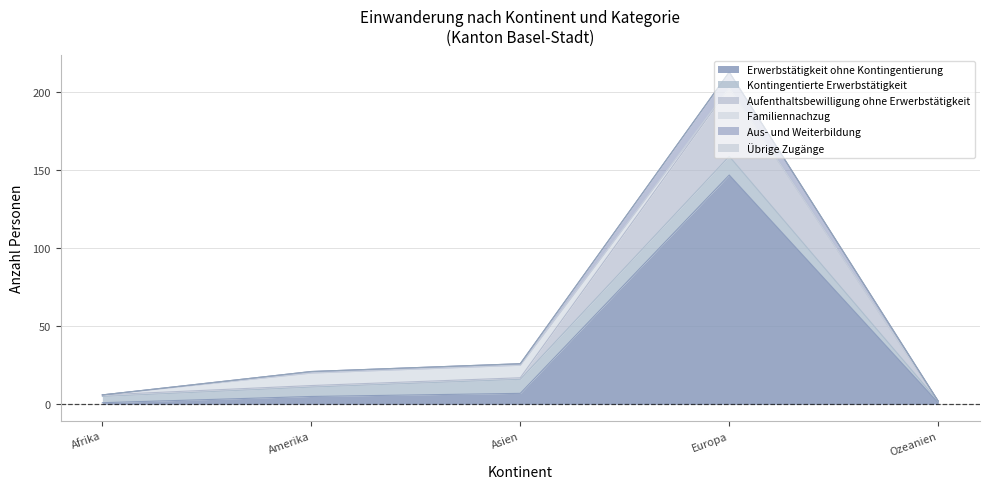

At which category is the sum across all series the highest?

Europa